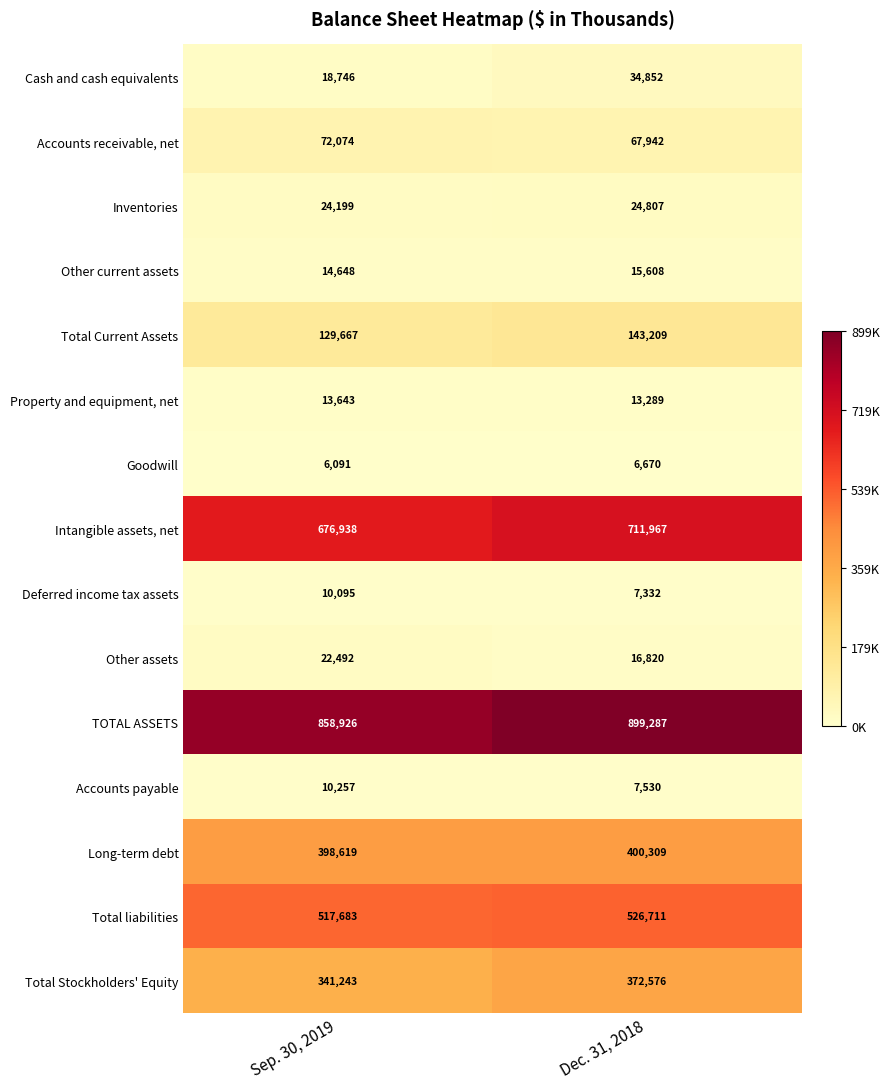

What is the sum of the Other assets values at Dec. 31, 2018 and Sep. 30, 2019?

39312